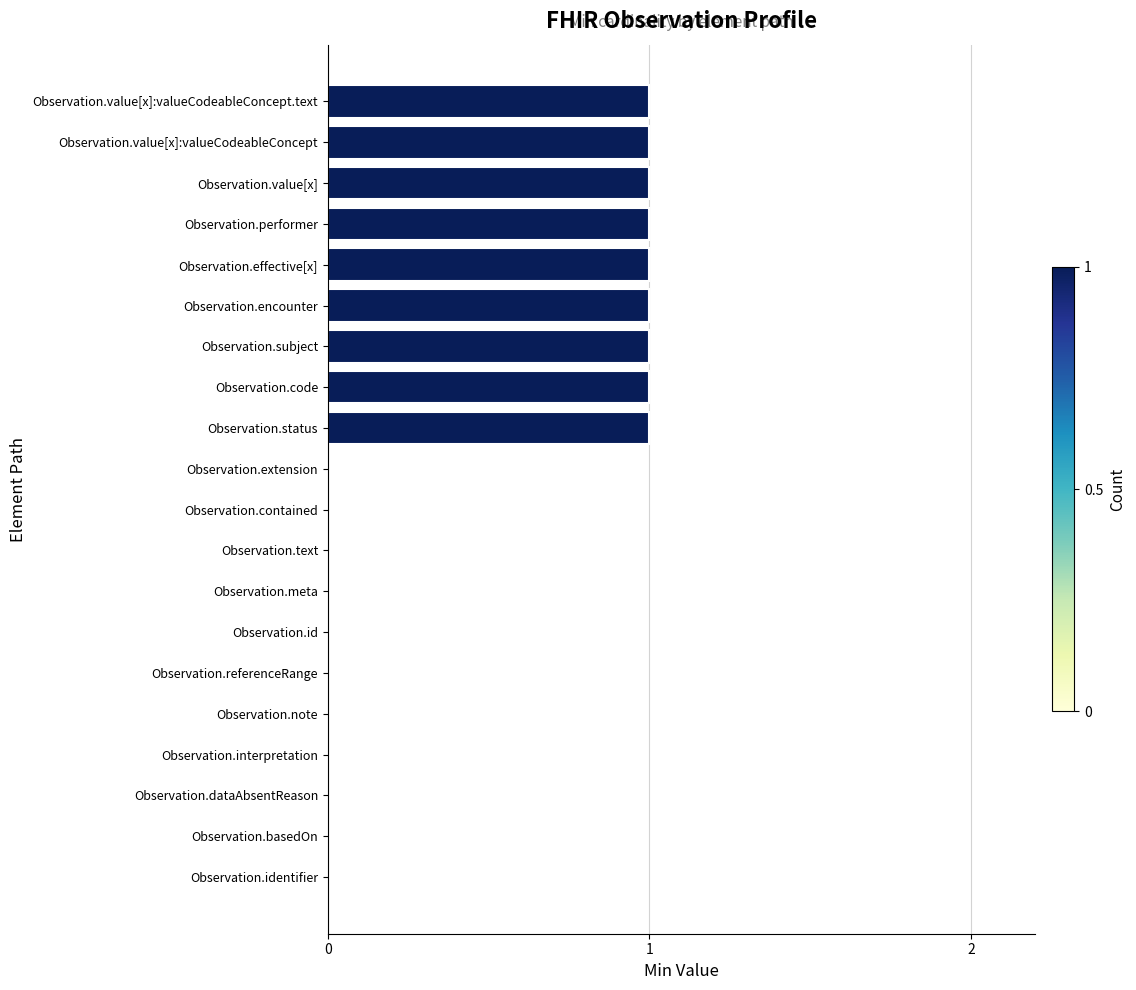

Reading bottom to top, extract all data points from this chart.

Observation.identifier=0	Observation.basedOn=0	Observation.dataAbsentReason=0	Observation.interpretation=0	Observation.note=0	Observation.referenceRange=0	Observation.id=0	Observation.meta=0	Observation.text=0	Observation.contained=0	Observation.extension=0	Observation.status=1	Observation.code=1	Observation.subject=1	Observation.encounter=1	Observation.effective[x]=1	Observation.performer=1	Observation.value[x]=1	Observation.value[x]:valueCodeableConcept=1	Observation.value[x]:valueCodeableConcept.text=1